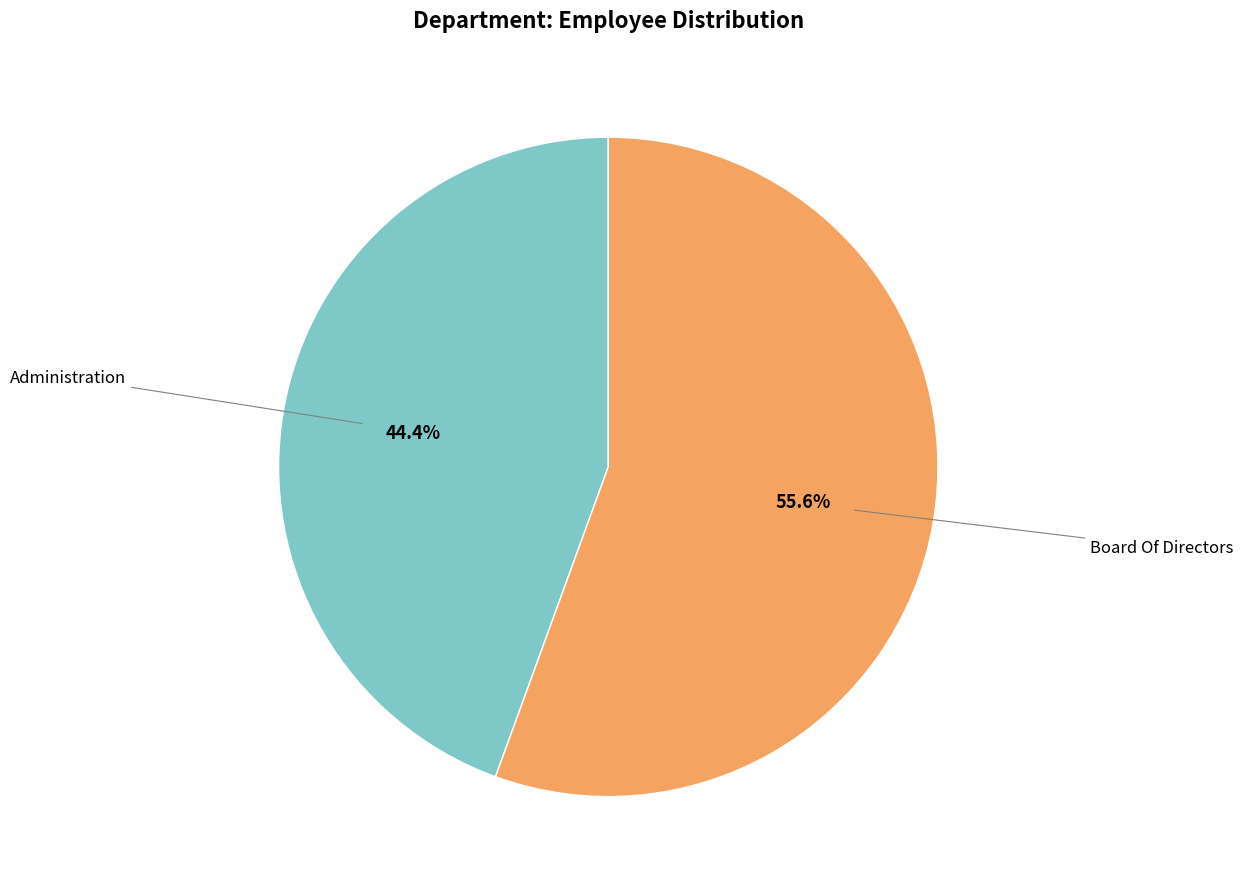

Is there a majority slice in this chart?

Yes